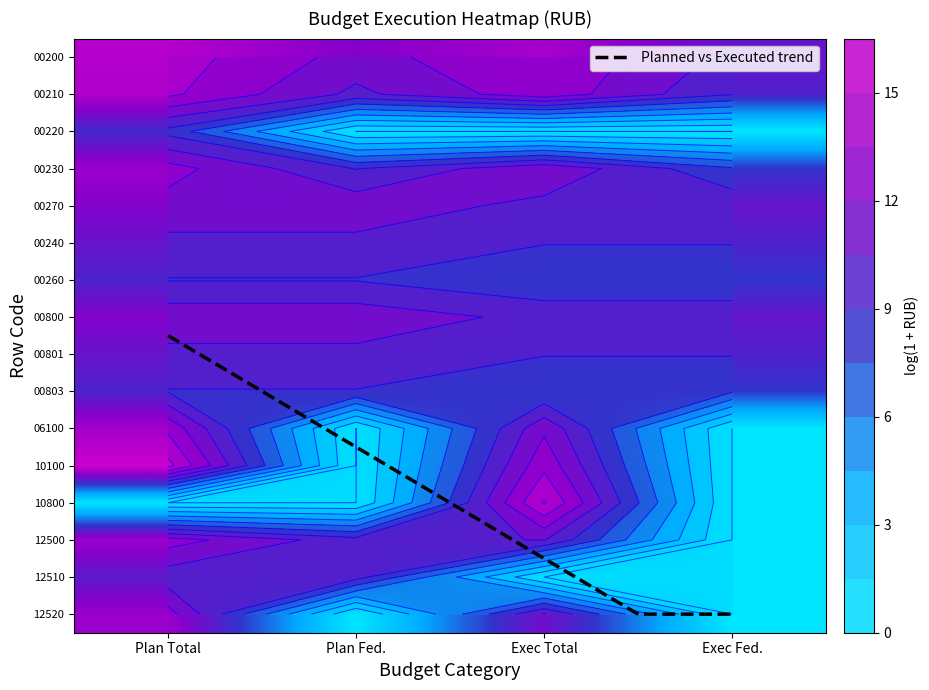

What is the total value across all series at Plan Fed.?

70.6